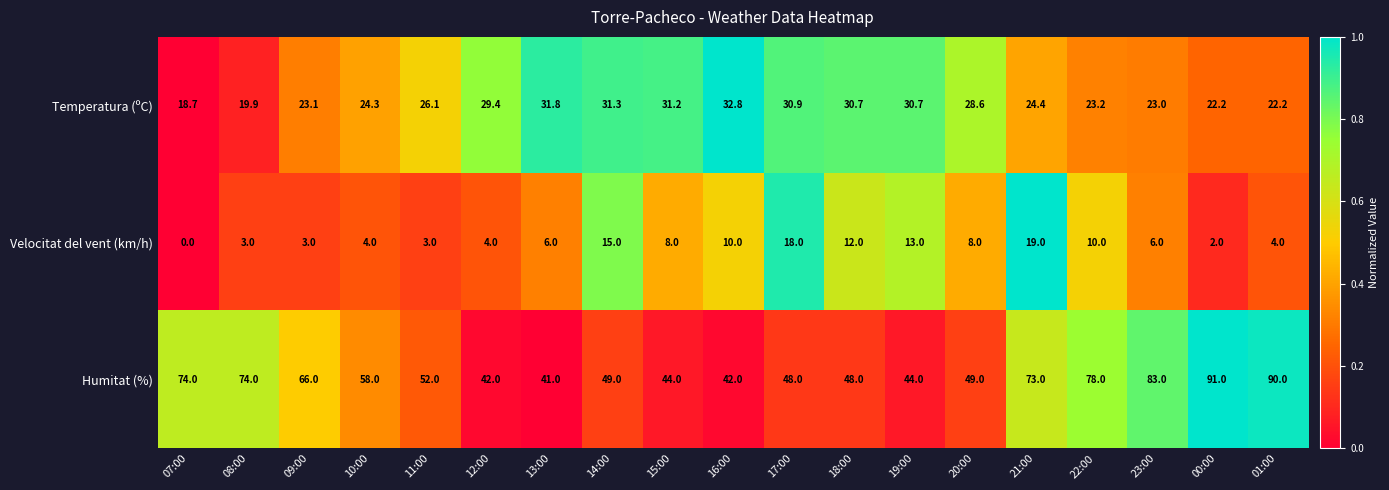

At which category is the sum across all series the highest?

21:00